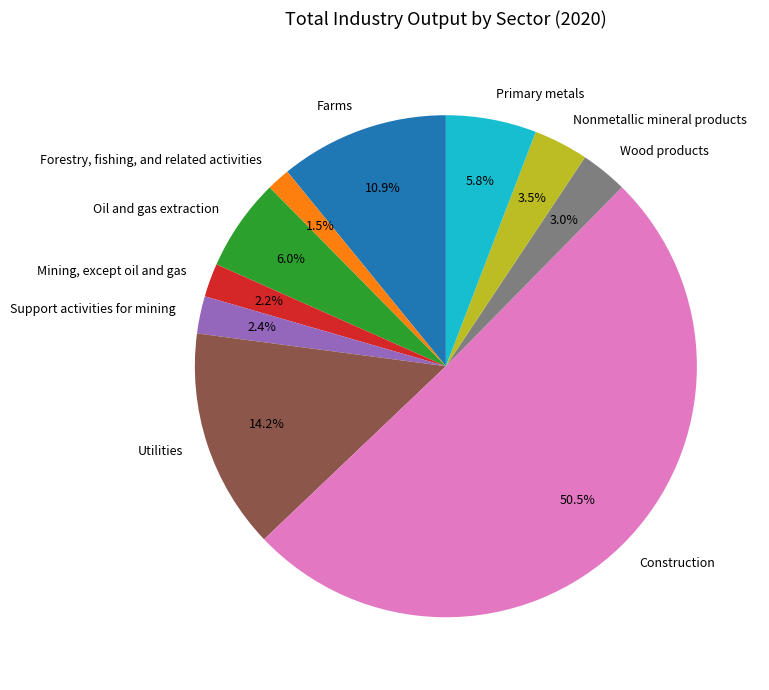

Which category has the smallest portion of the pie?

Forestry, fishing, and related activities